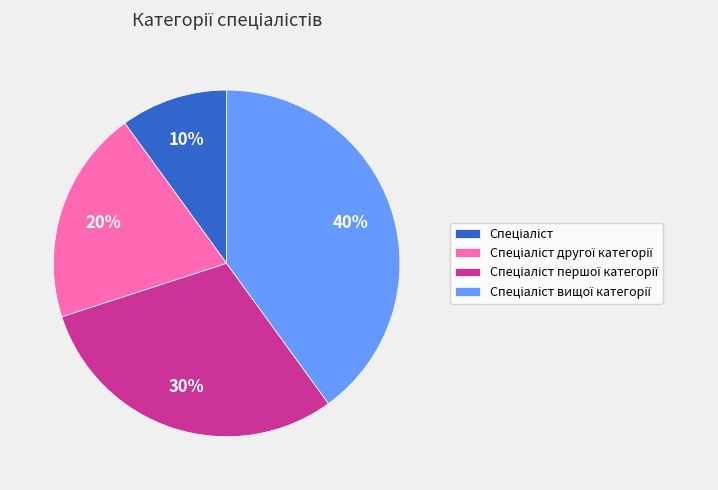

Is there any slice that represents more than half of the pie?

No